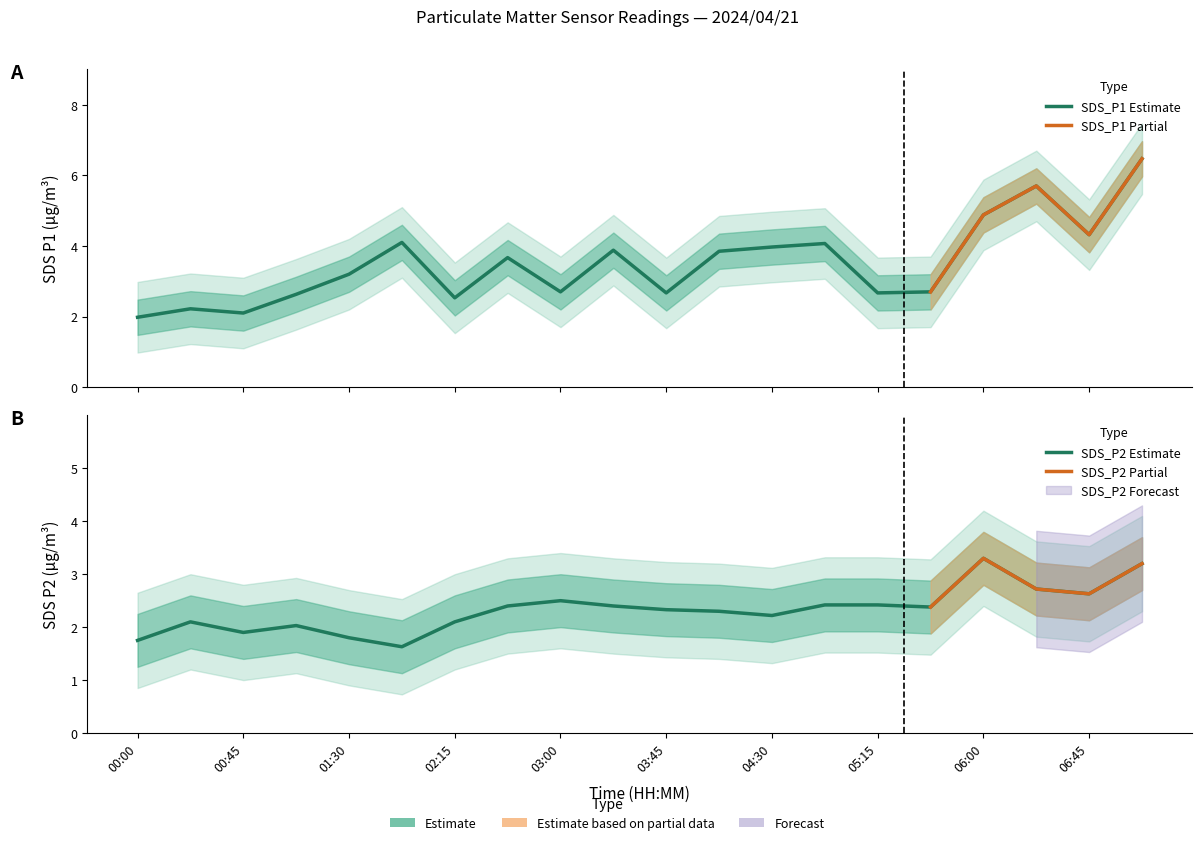

List the labels in order of SDS_P2 value, largest first.

06:00, 07:08, 06:23, 06:45, 03:00, 04:53, 05:15, 02:38, 03:23, 05:38, 03:45, 04:08, 04:30, 00:23, 02:15, 01:08, 00:45, 01:30, 00:00, 01:53